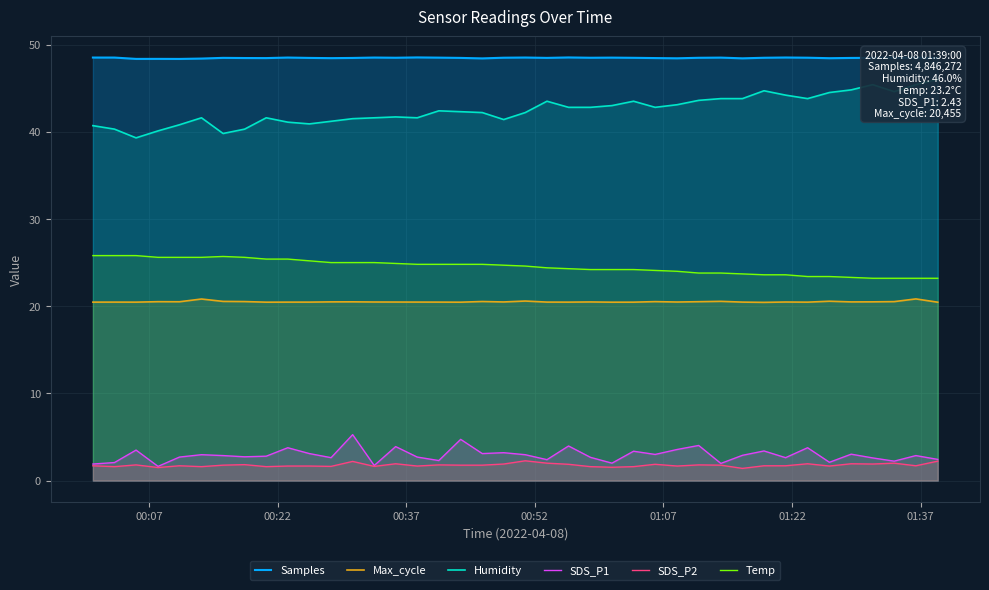

True or false: Samples and SDS_P1 cross at least once.

False